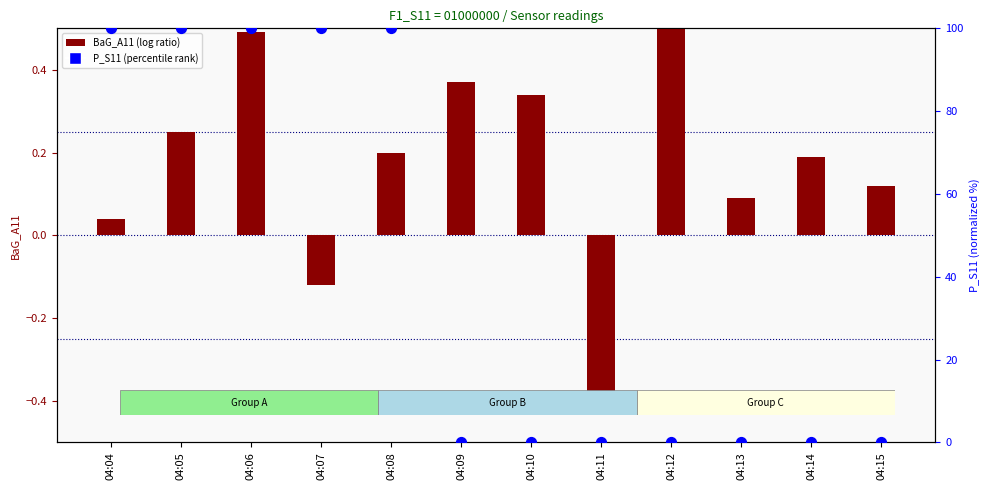

Which series has the largest Y range (max minus min)?

P_S11 (percentile rank)